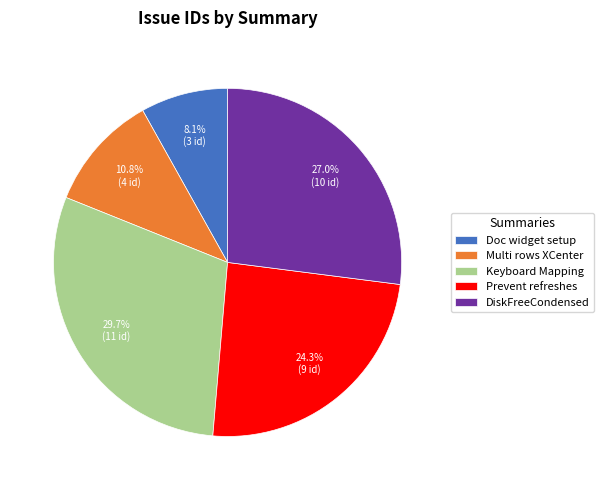

What is the ratio of the value at Doc widget setup to the value at Keyboard Mapping?

0.3